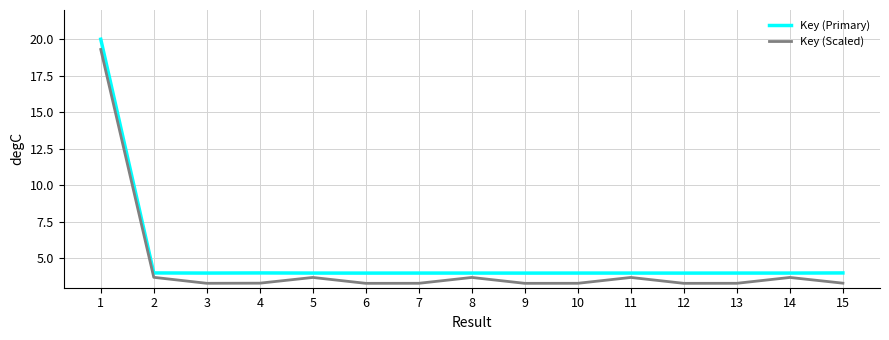

The value of Key (Scaled) at 7 is 3.3. True or false?

True